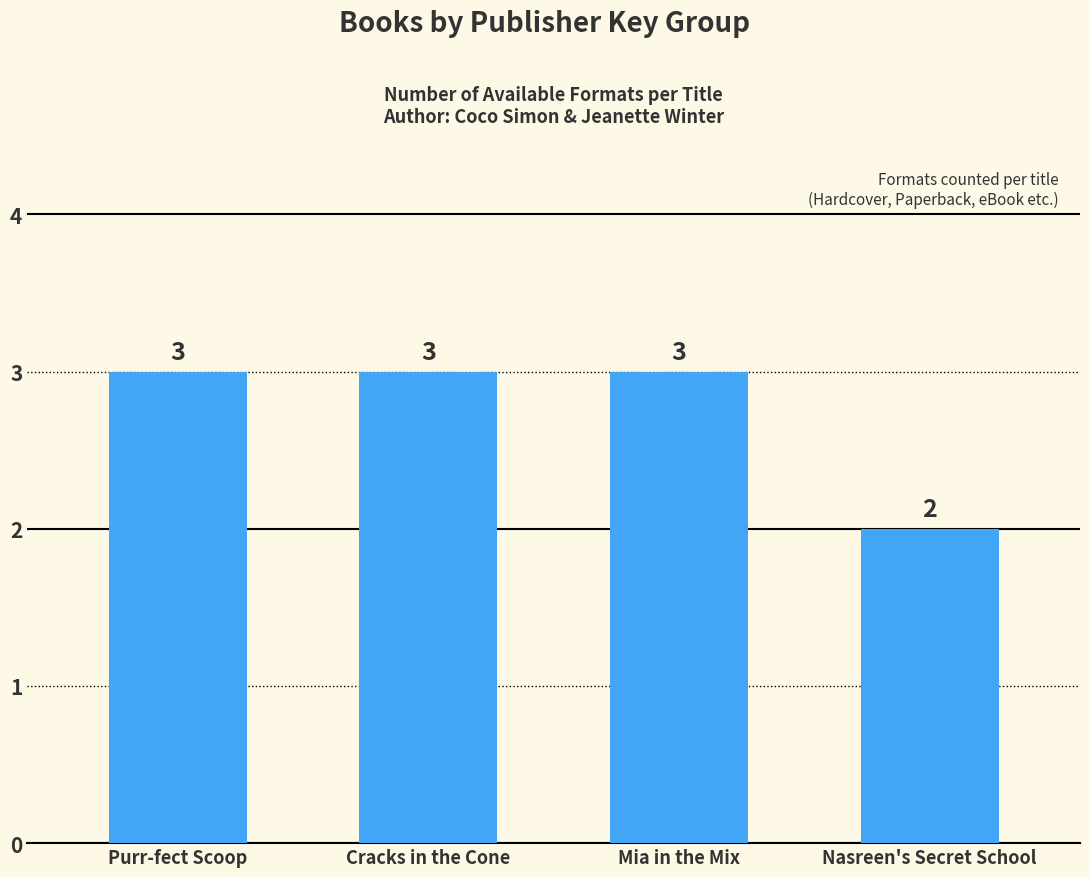

What is the sum of the values at Purr-fect Scoop and Mia in the Mix?

6